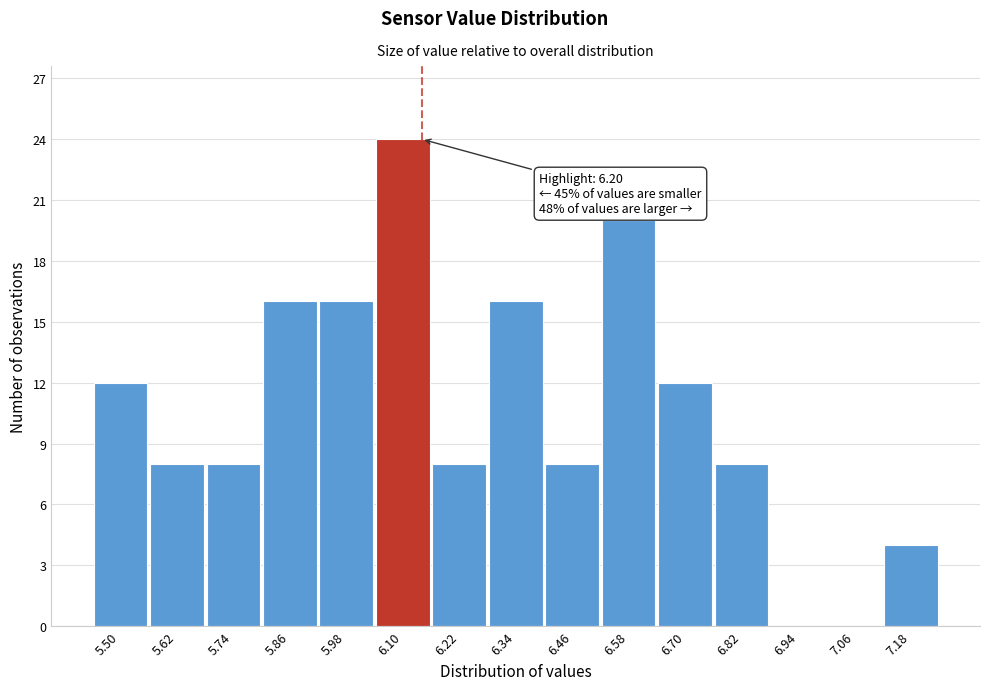

Reading right to left, what are all the values shown in this chart?

7.18=4	7.06=0	6.94=0	6.82=8	6.70=12	6.58=20	6.46=8	6.34=16	6.22=8	6.10=24	5.98=16	5.86=16	5.74=8	5.62=8	5.50=12